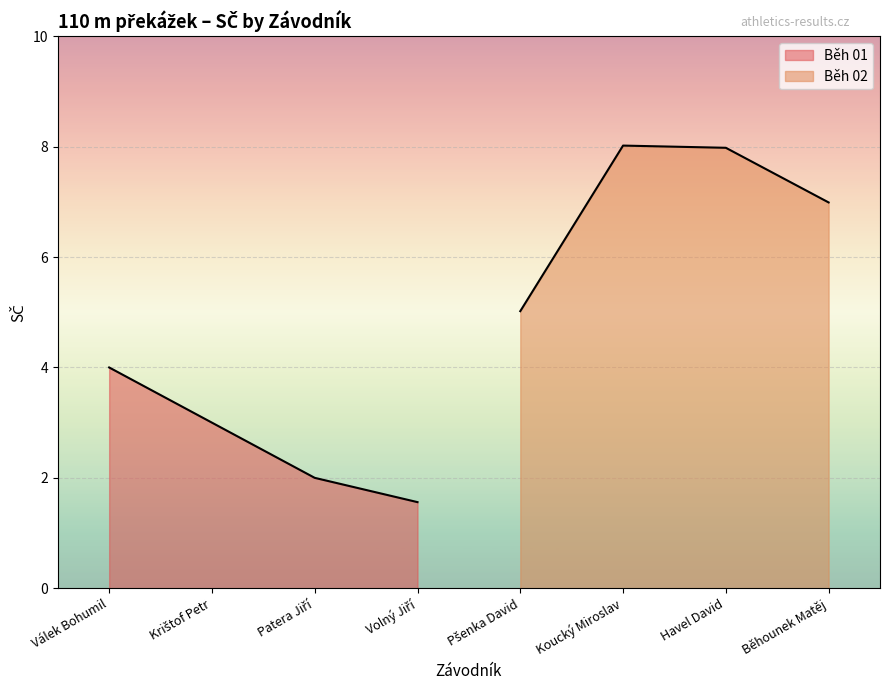

True or false: Běh 01 and Běh 02 cross at least once.

False